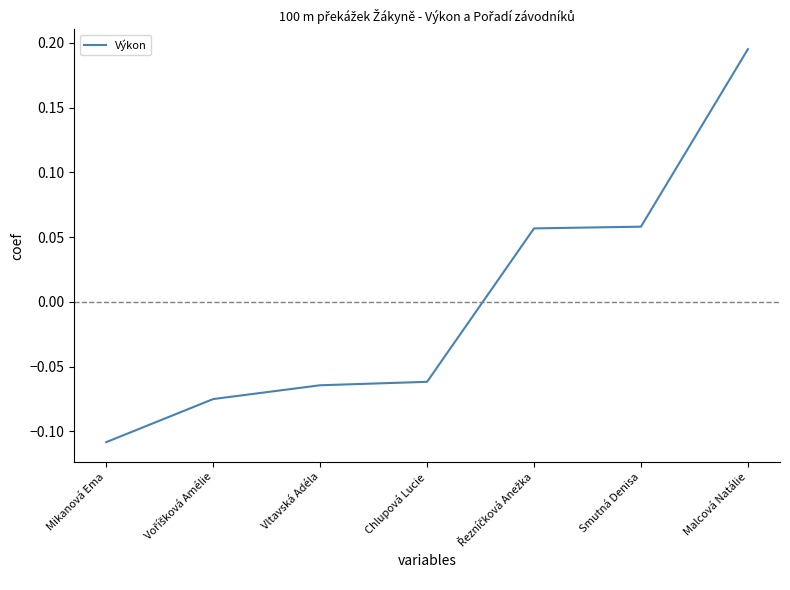

Which has a higher value, Vltavská Adéla or Malcová Natálie?

Malcová Natálie